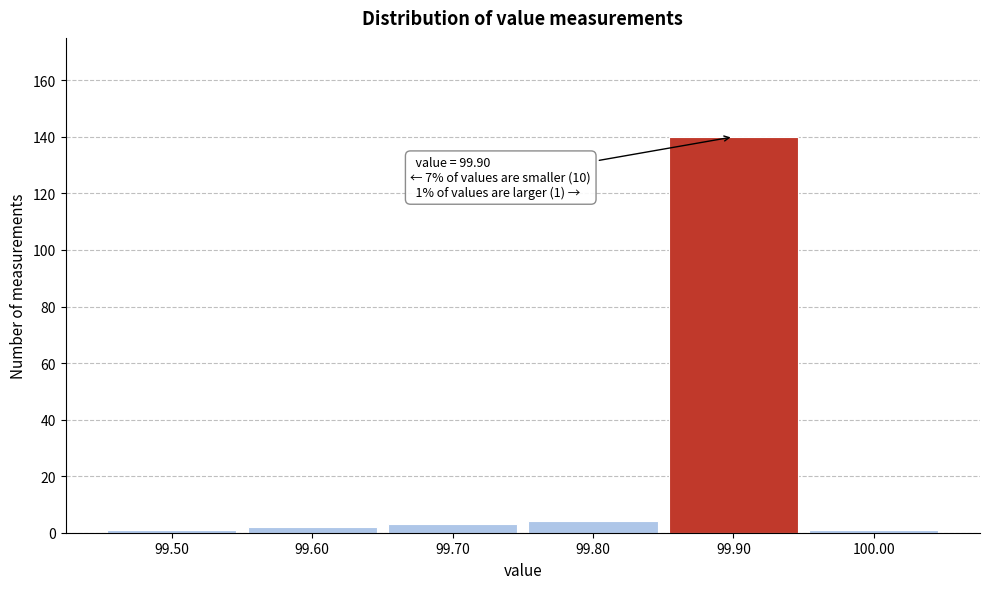

Over which range of the x-axis is the bar tallest?

99.85 to 99.95